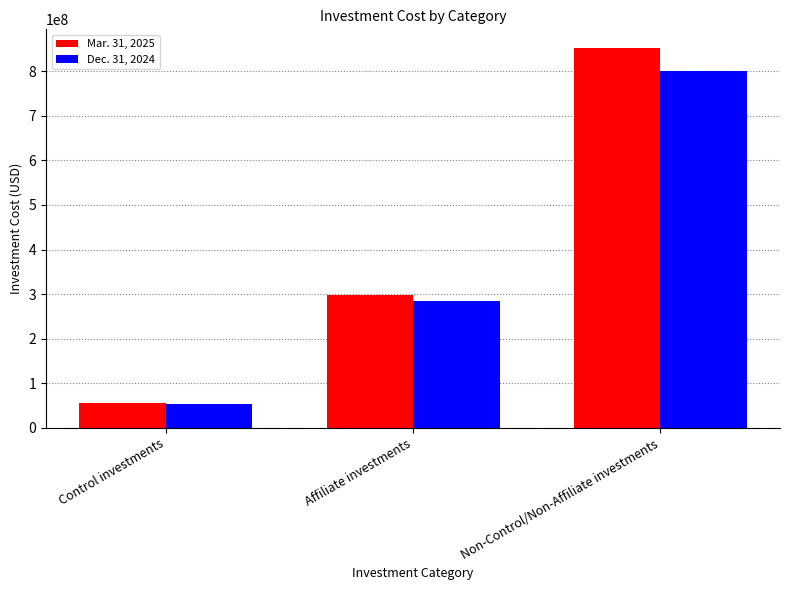

True or false: Dec. 31, 2024 has a value of 81768679 at Control investments.

False